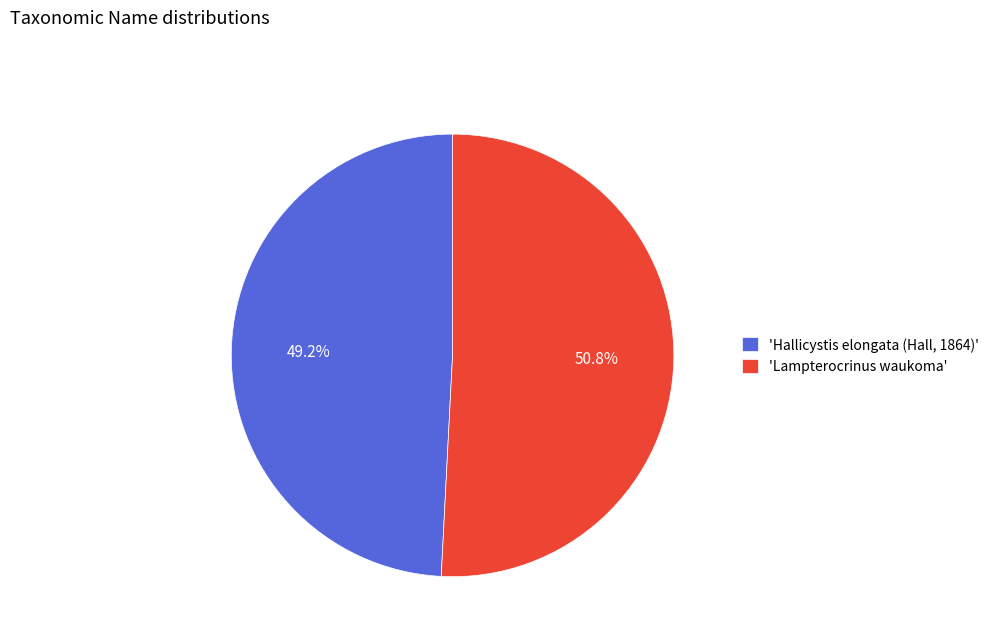

What is the smallest slice in the pie chart?

'Hallicystis elongata (Hall, 1864)'